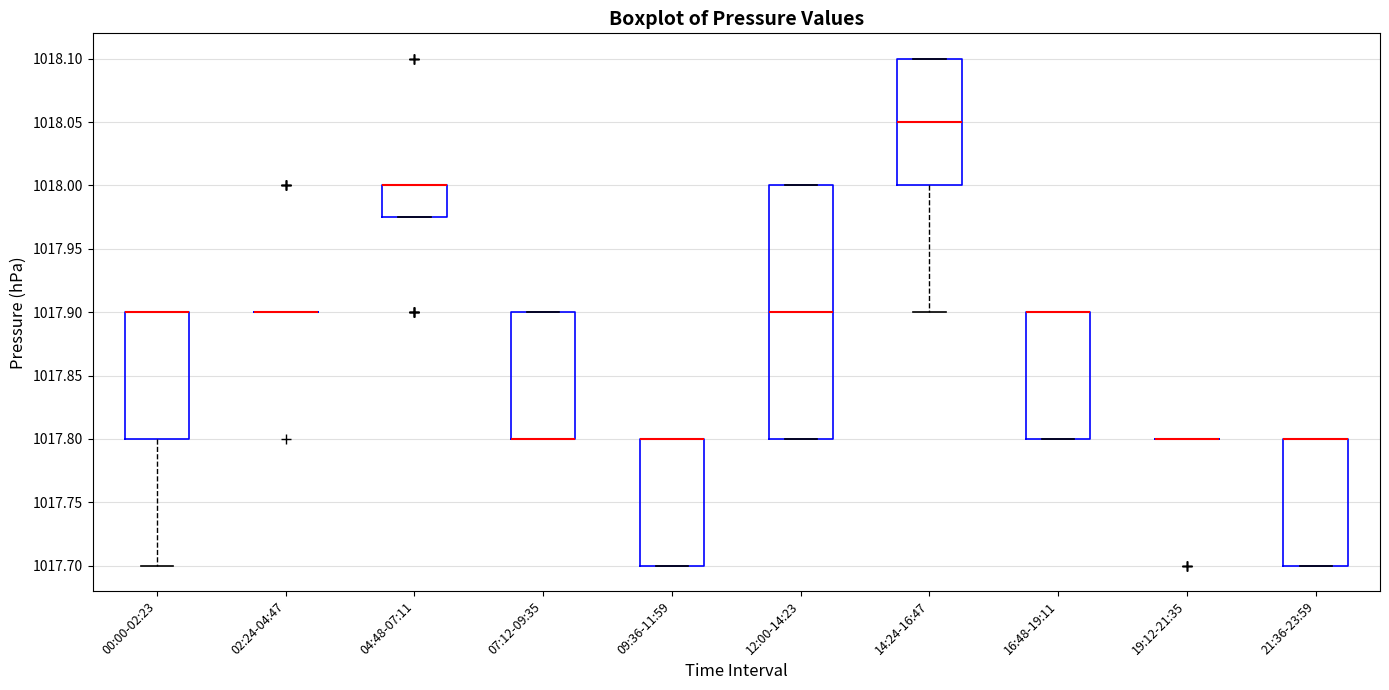

Where is the lower edge of the box for 07:12-09:35 on the y-axis? The values are not printed on the chart, so give them approximately, as read against the axis.

1017.800